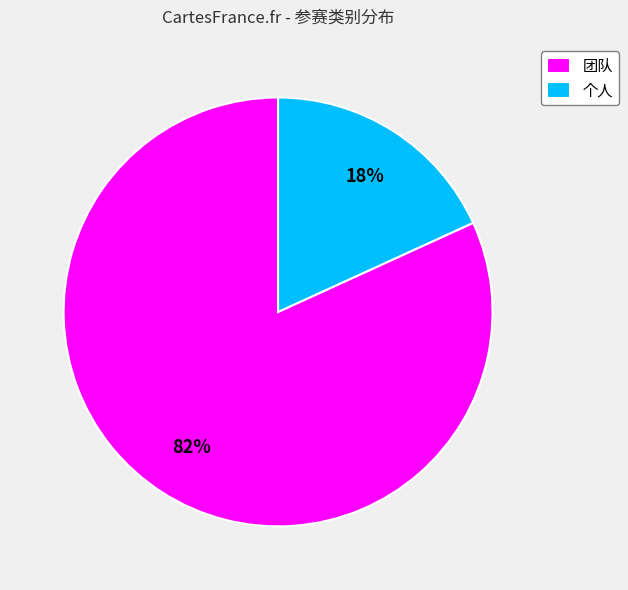

True or false: 团队 accounts for 71% of the total.

False